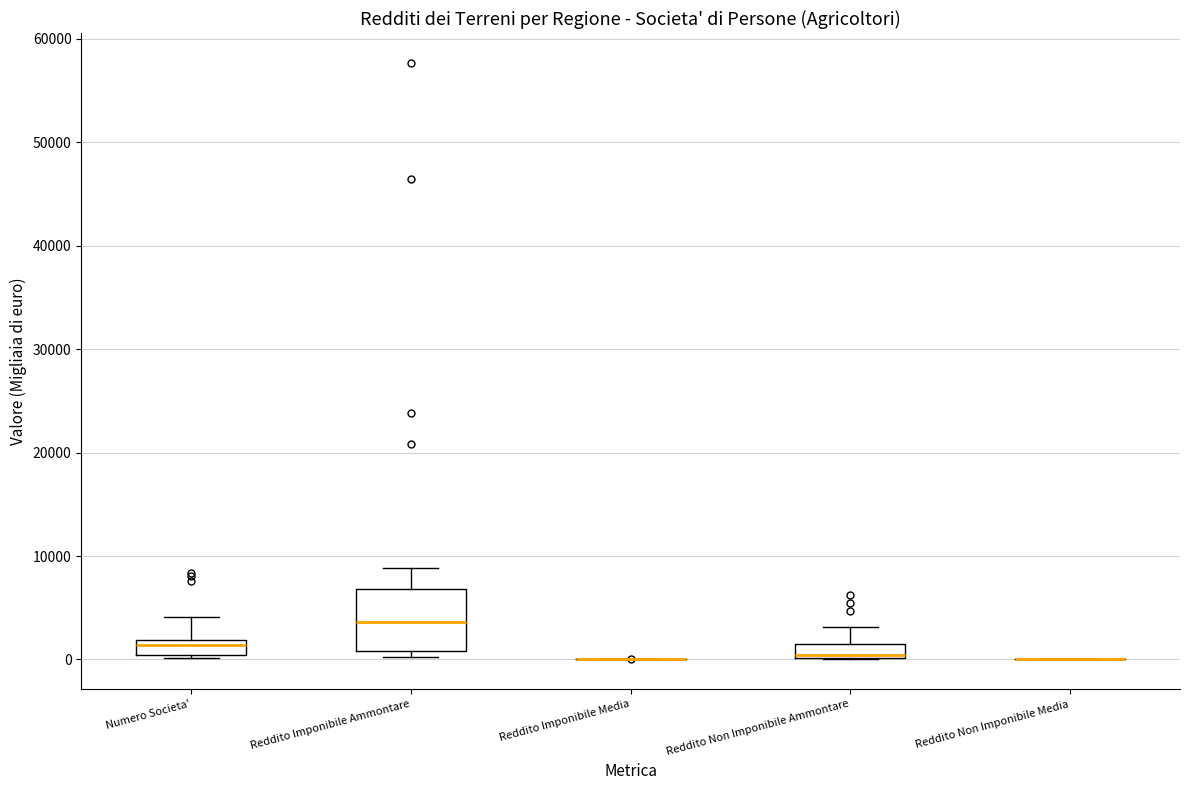

Comparing the boxes themselves (not the whiskers), which one is the tallest?

Reddito Imponibile Ammontare